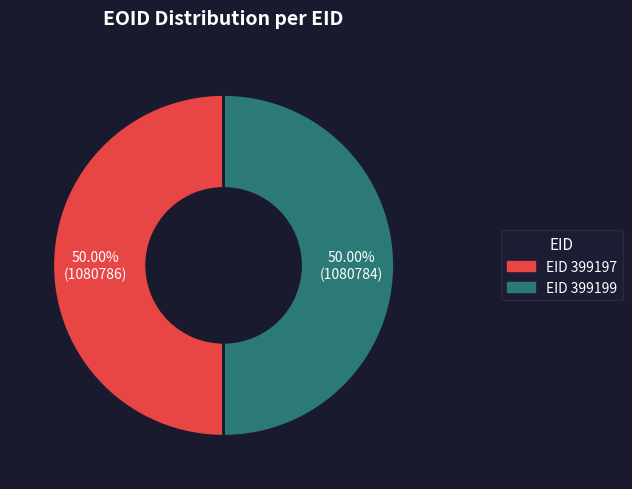

How many slices are in this pie chart?

2